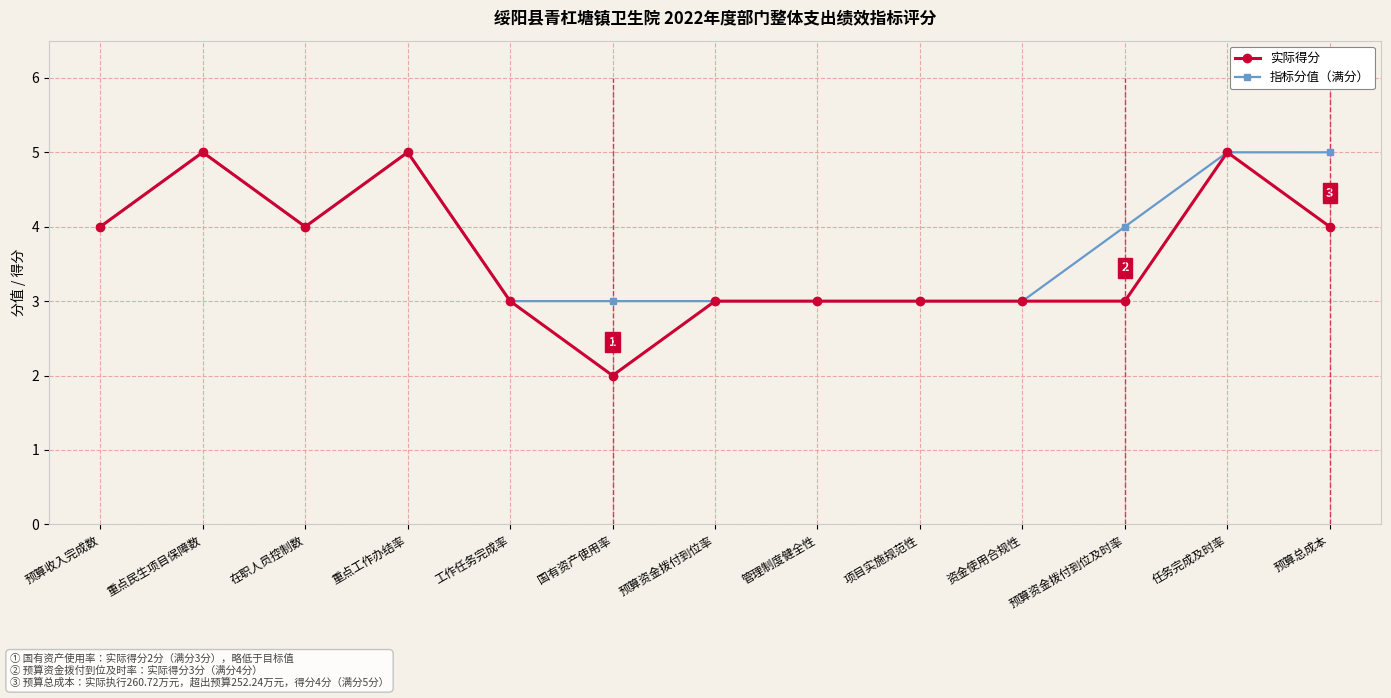

What is the greatest value displayed?

5